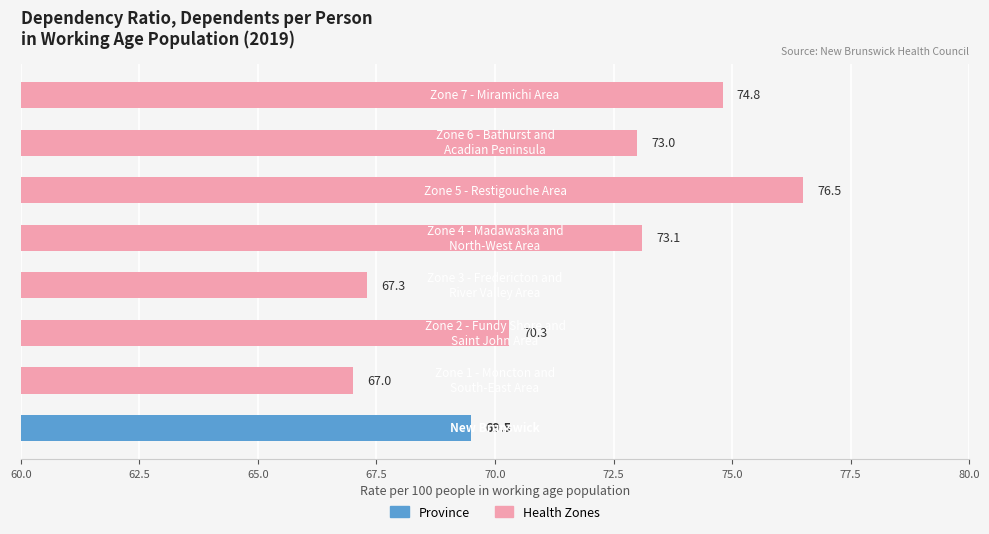

What is the difference between the second highest and minimum values?

7.8